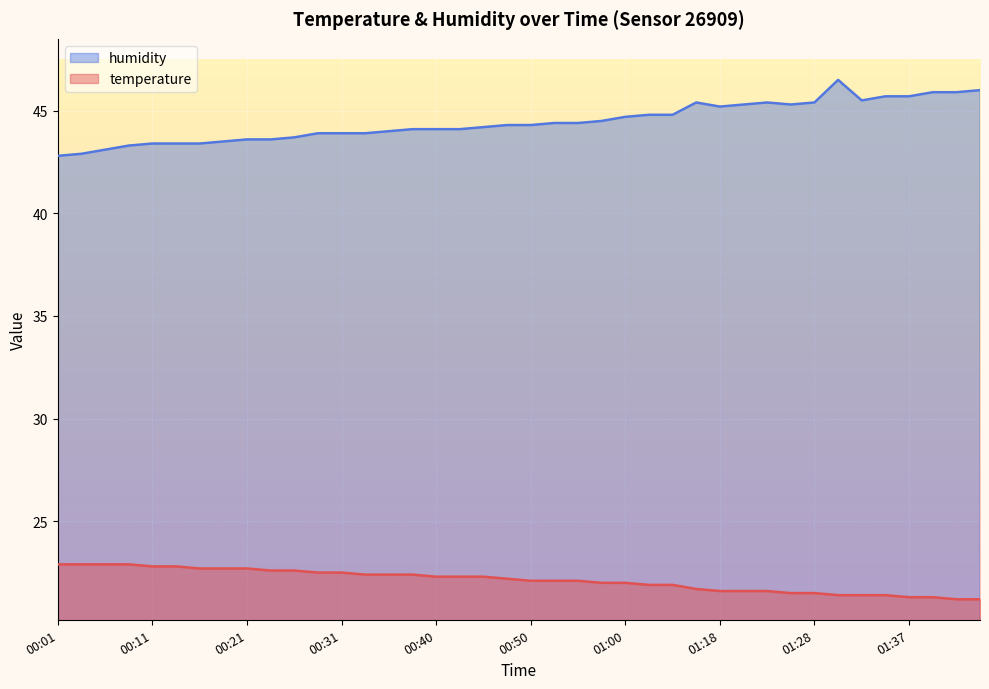

The value of humidity at 01:33 is 22.4. True or false?

False